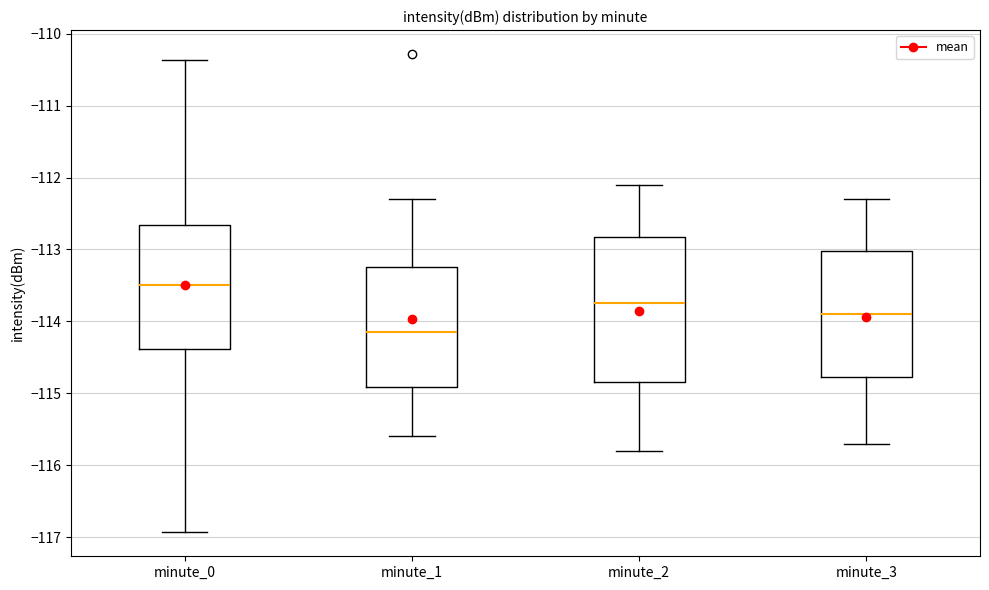

Comparing the boxes themselves (not the whiskers), which one is the tallest?

minute_2